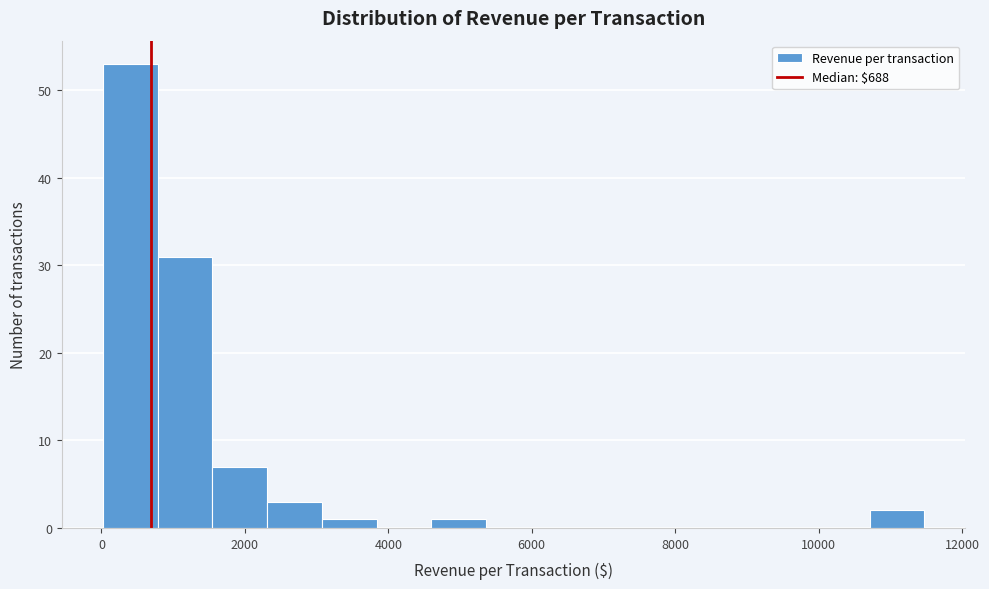

Read against the x-axis, roughly where is the centre of the tallest bar?

400